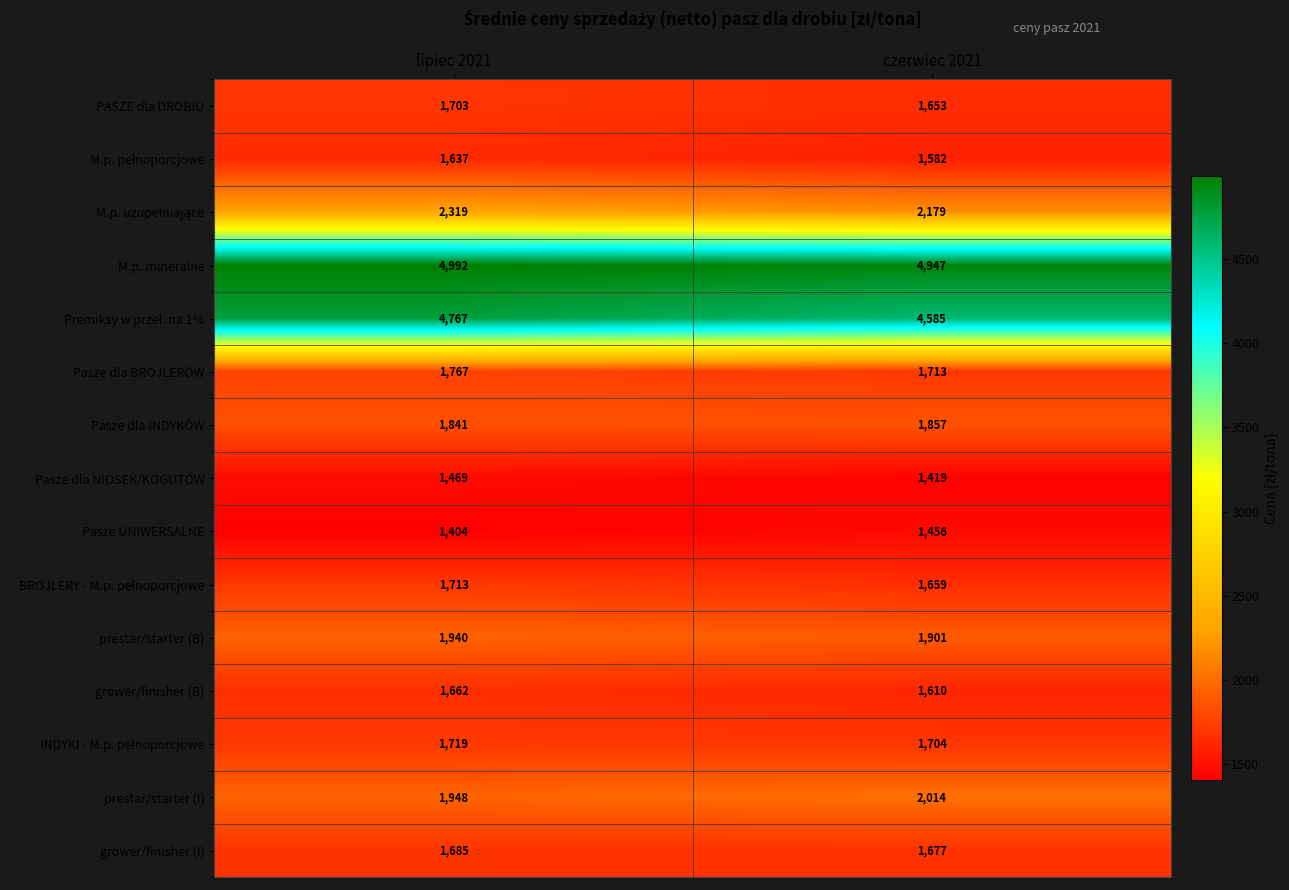

Which series has the largest total across all categories?

M.p. mineralne